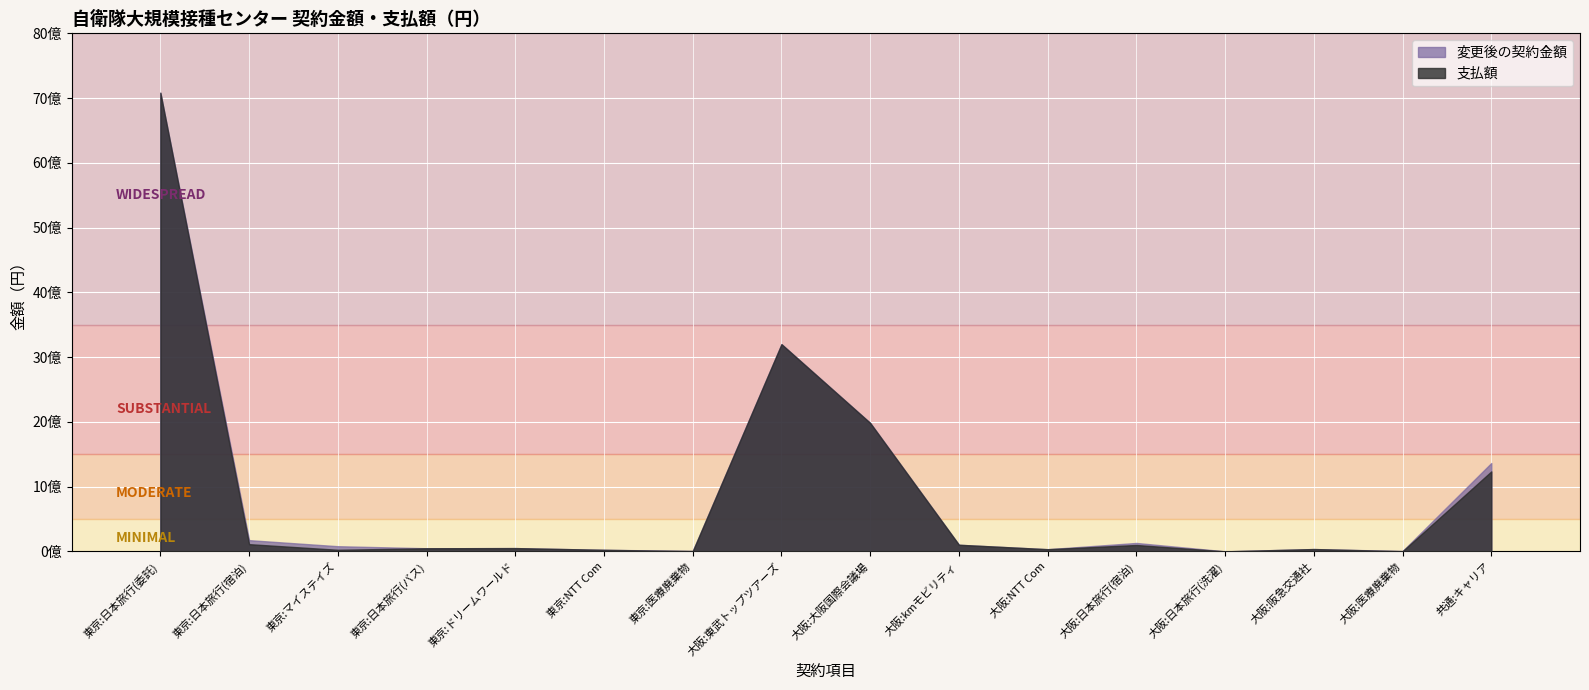

What is the maximum value for 支払額?

7082920940